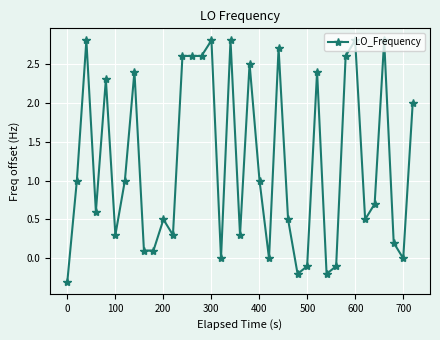

What is the sum of all values?

44.9